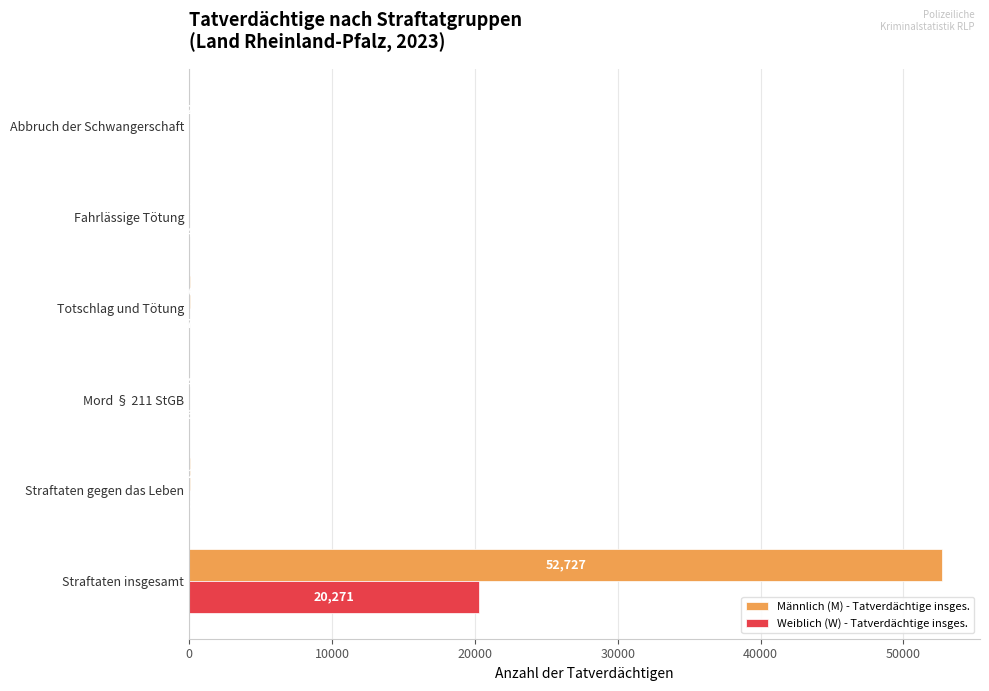

Where is Männlich (M) - Tatverdächtige insges. nearest to the value 26364?

Straftaten gegen das Leben